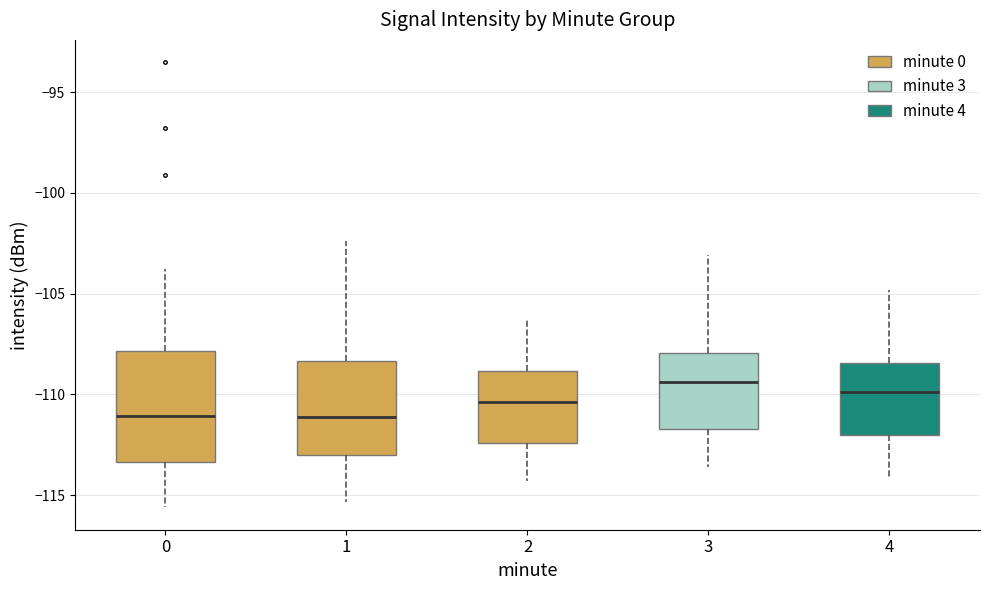

Where does the lower whisker of the box at x = 1 end on the y-axis? The values are not printed on the chart, so give them approximately, as read against the axis.

-115.5